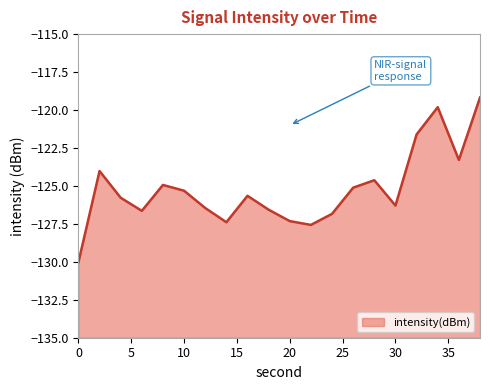

Does the chart have visible grid lines?

No